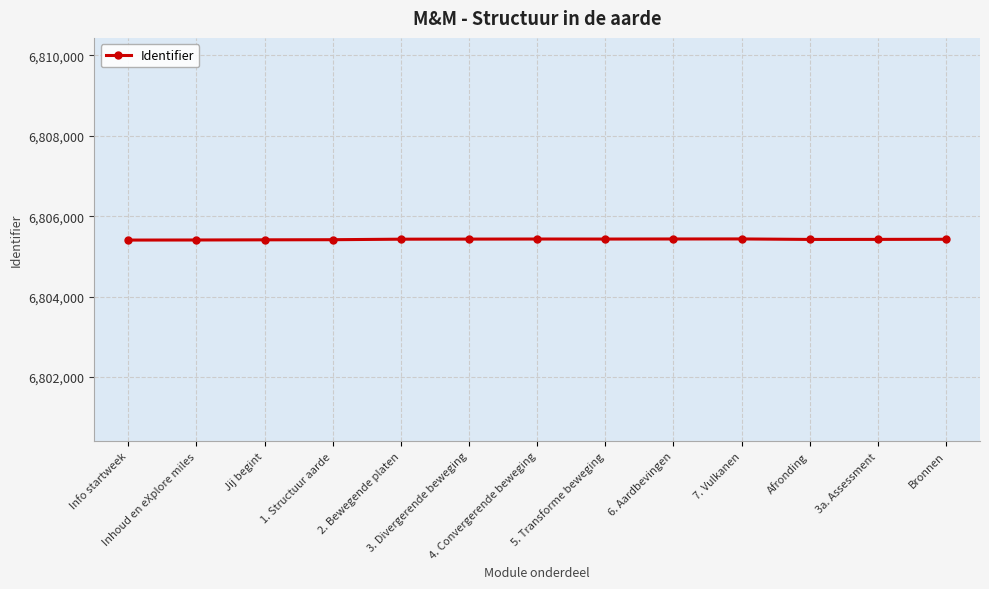

The chart shows a value of 6805436 at 7. Vulkanen. True or false?

True